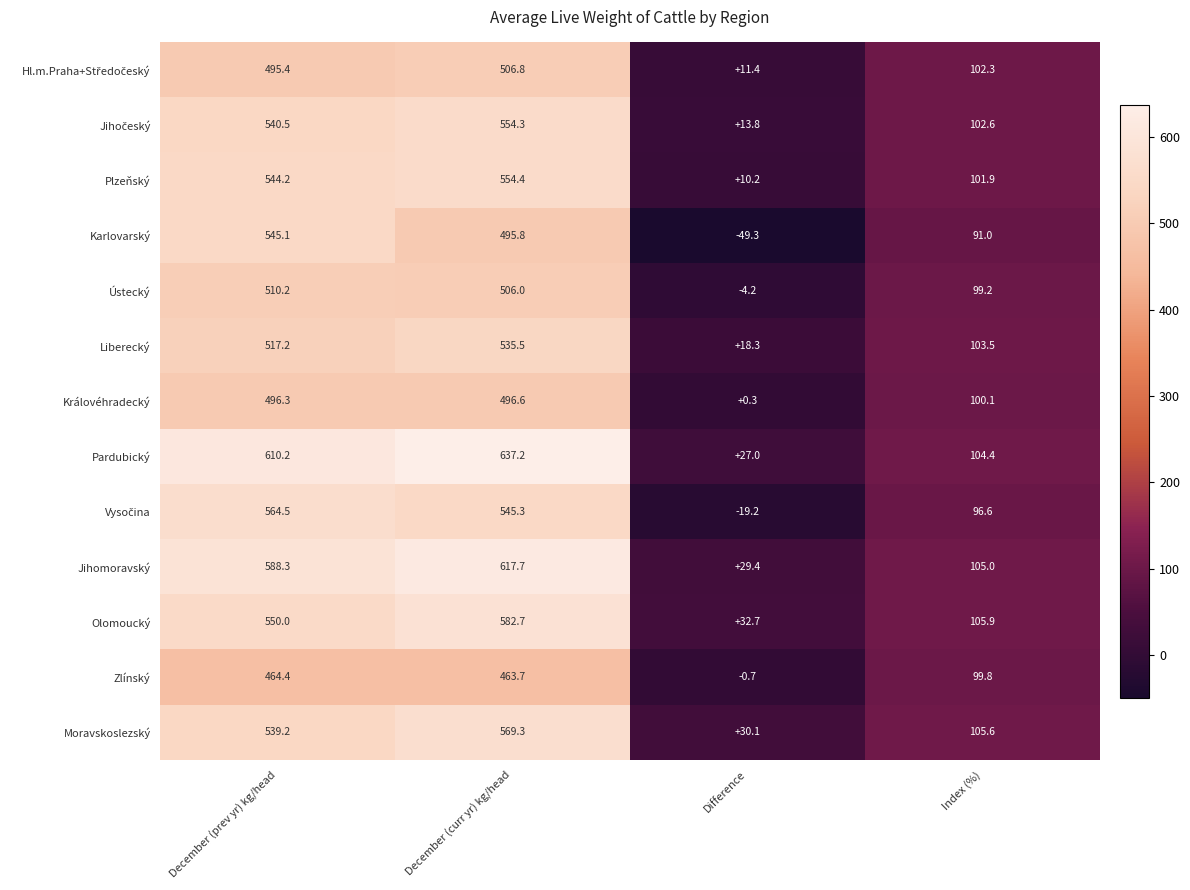

How many values in Zlínský are above zero?

3